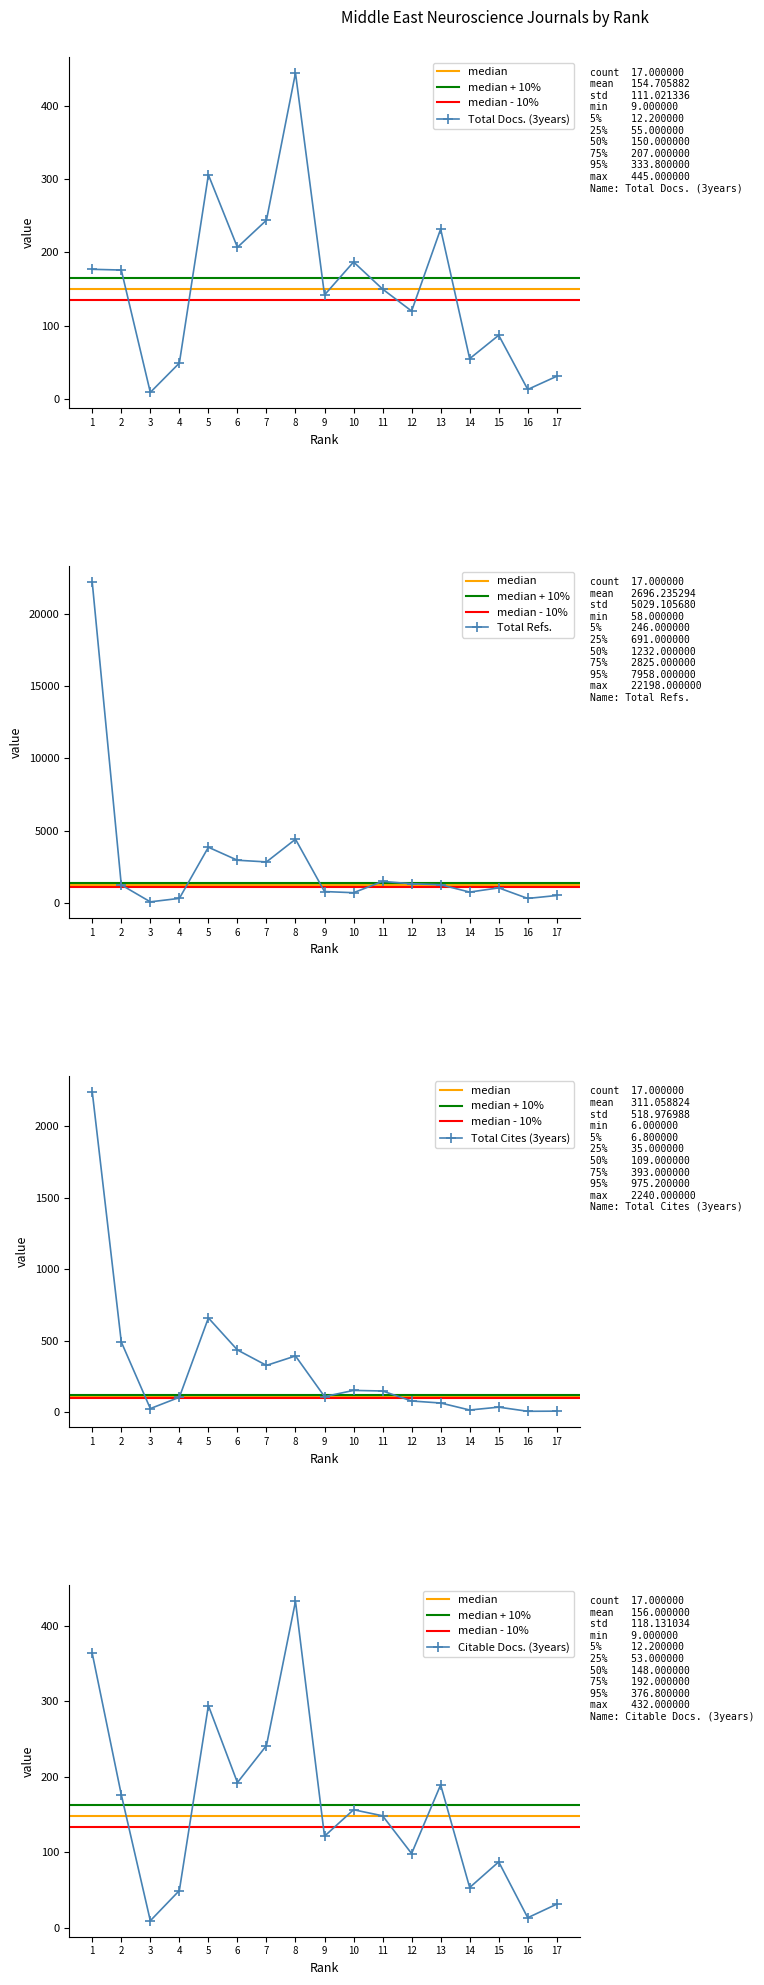

How many series are shown in this chart?

4